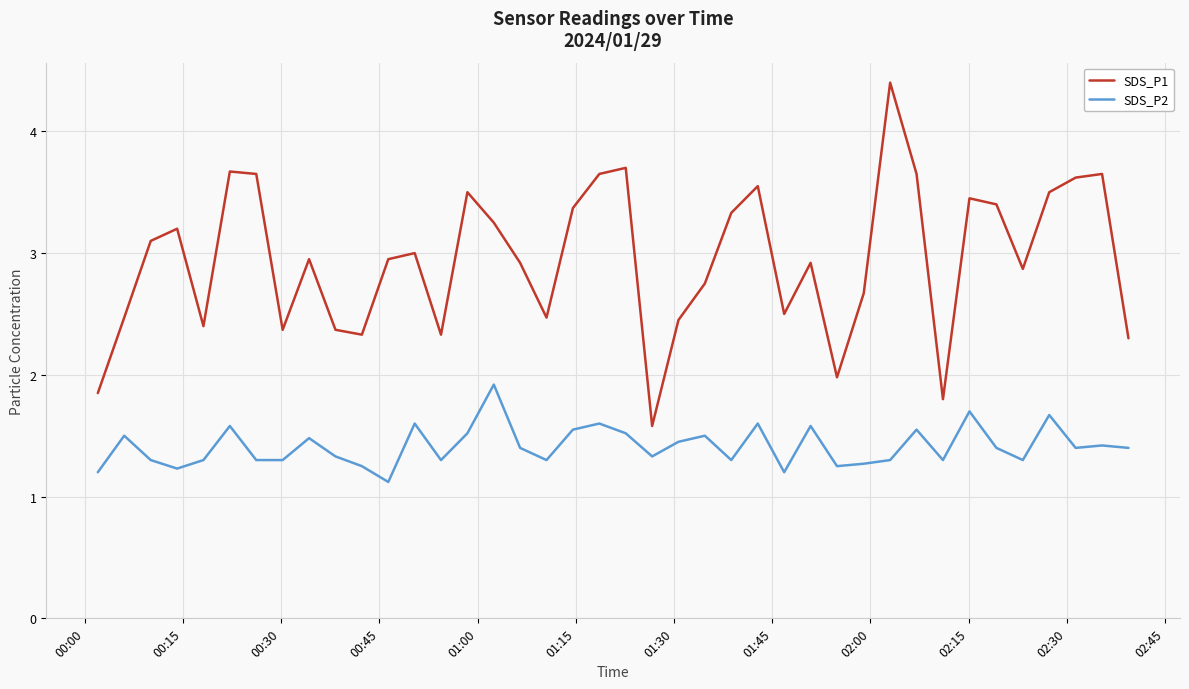

What is the minimum value for SDS_P2?

1.1